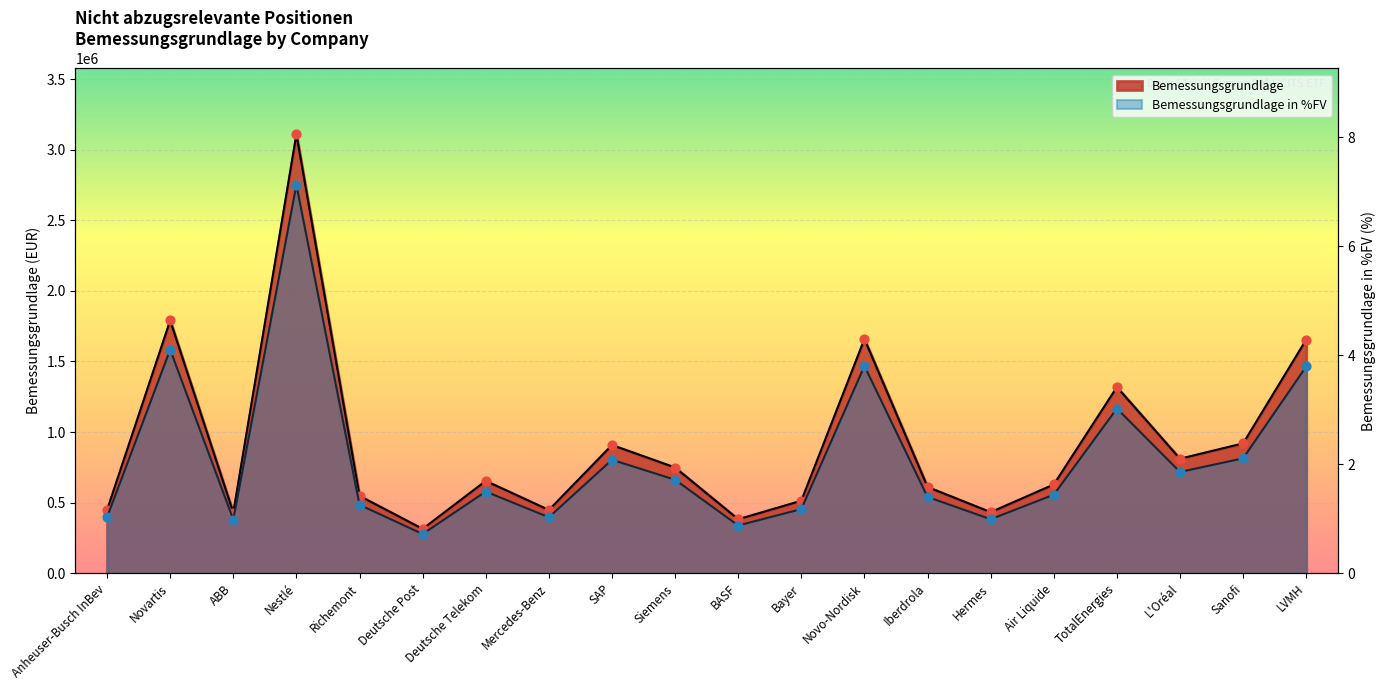

At which category is the sum across all series the highest?

Nestlé